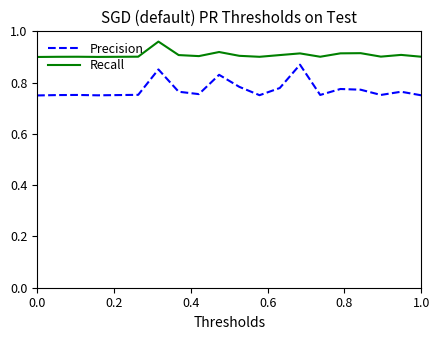

How many distinct data groups are displayed?

2